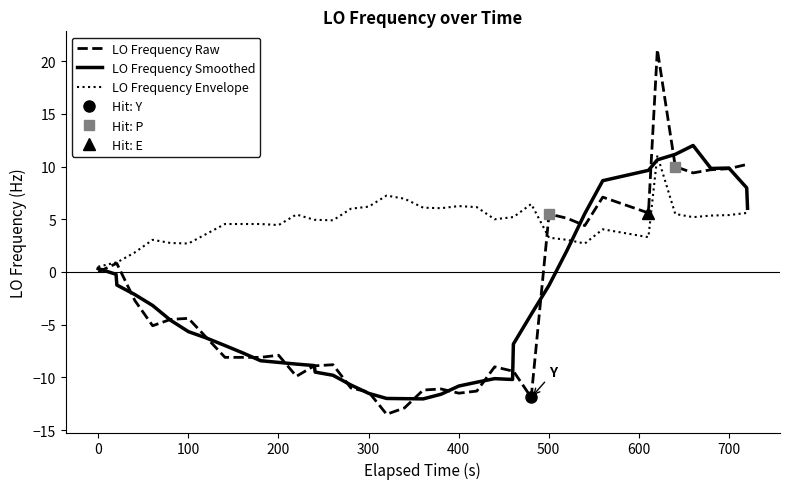

How many data points in LO Frequency Smoothed are above -5?

19